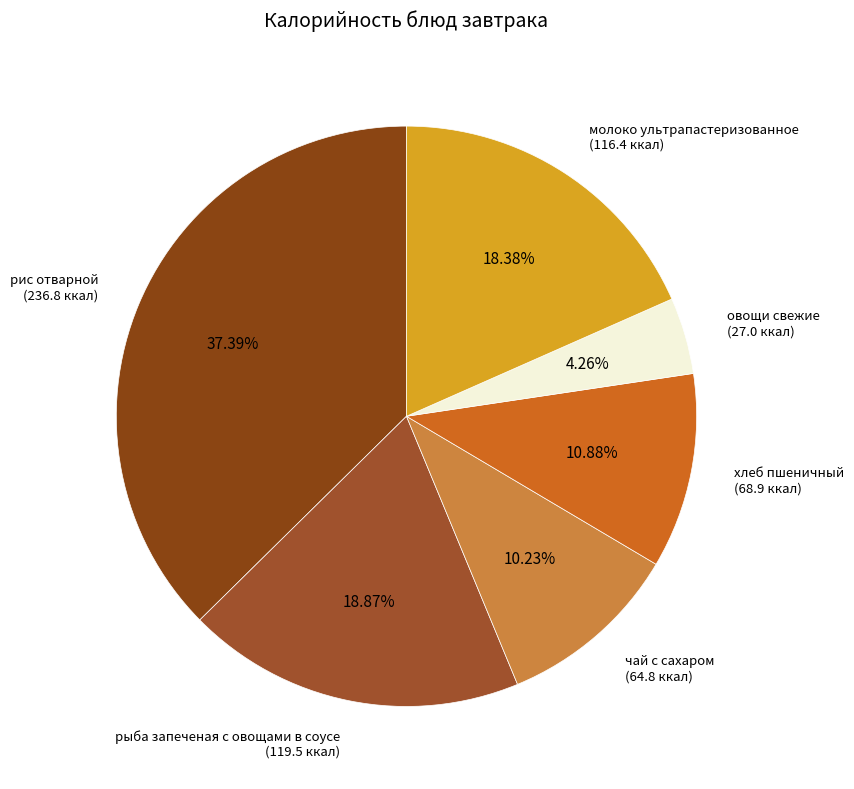

Is рис отварной the majority of the pie?

No